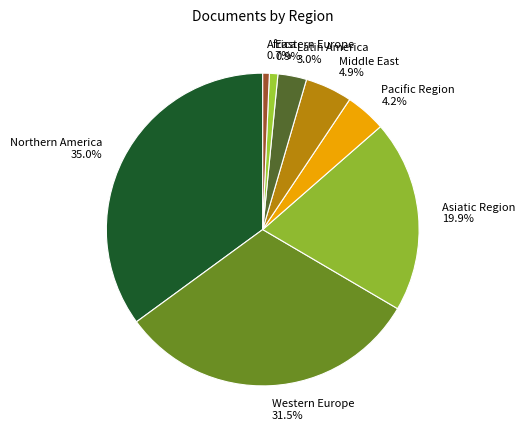

Is there a majority slice in this chart?

No